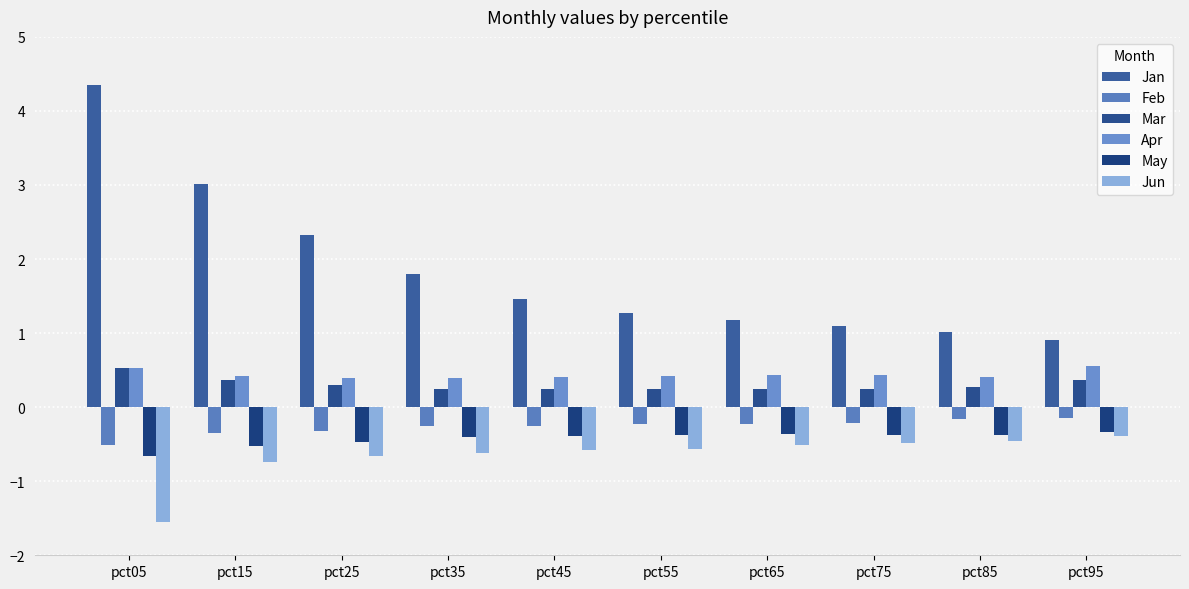

What is the sum of all Jan values?

18.4